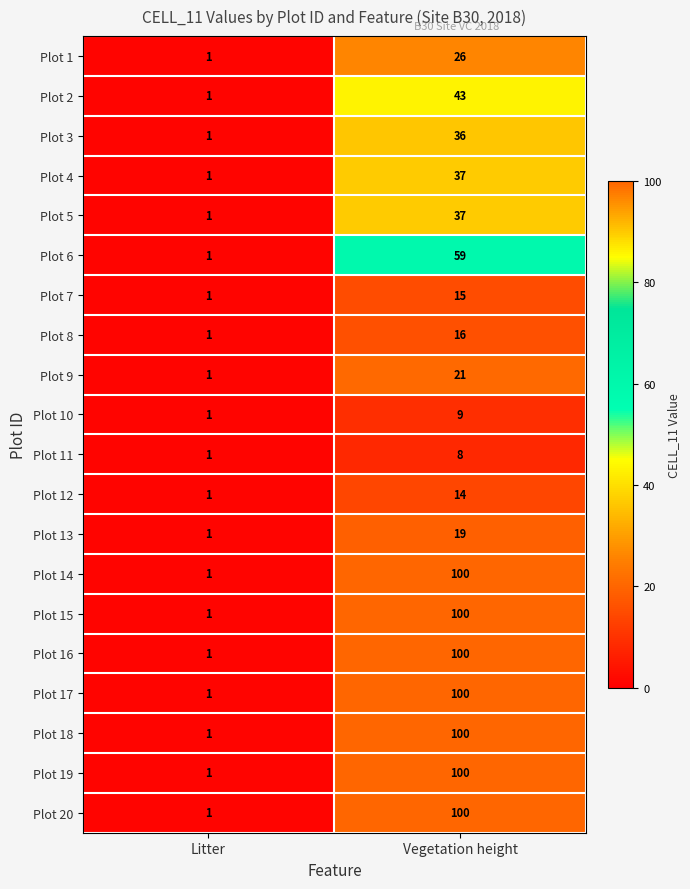

What is the total value across all series at Litter?

20